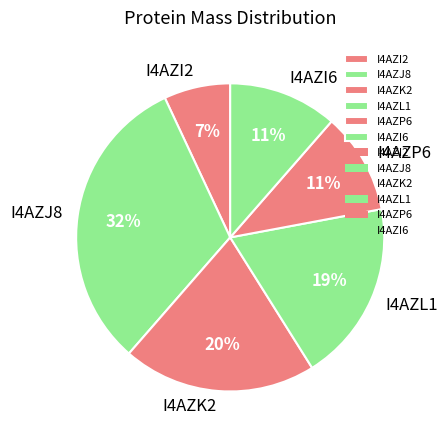

Does I4AZP6 account for over 50% of the chart?

No